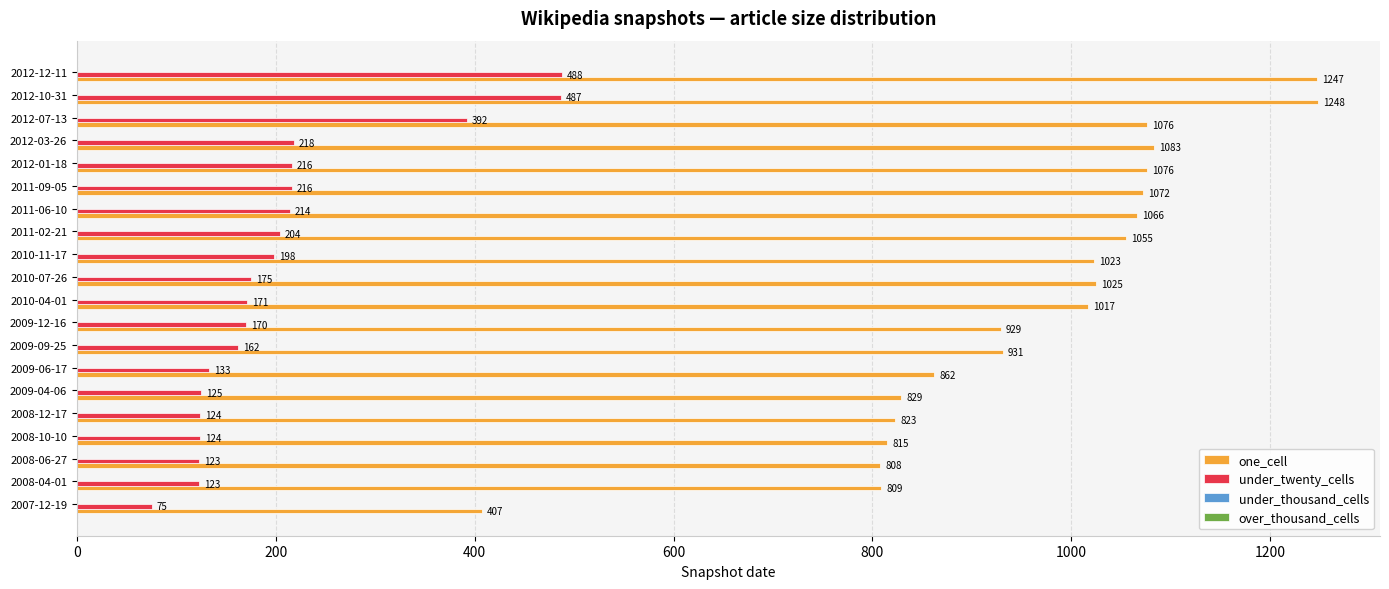

How many distinct data groups are displayed?

2